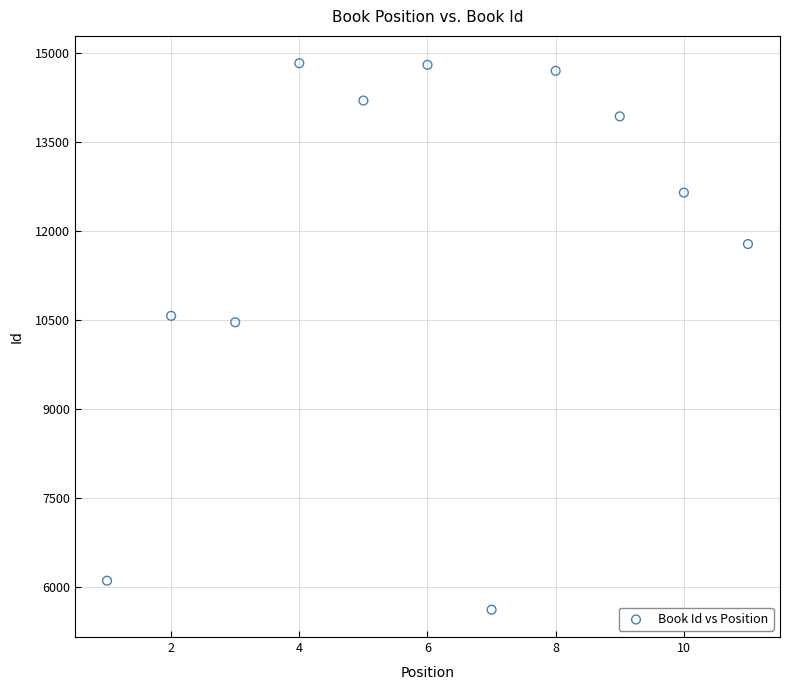

What Y value in the scatter plot is closest to 10226?

10466